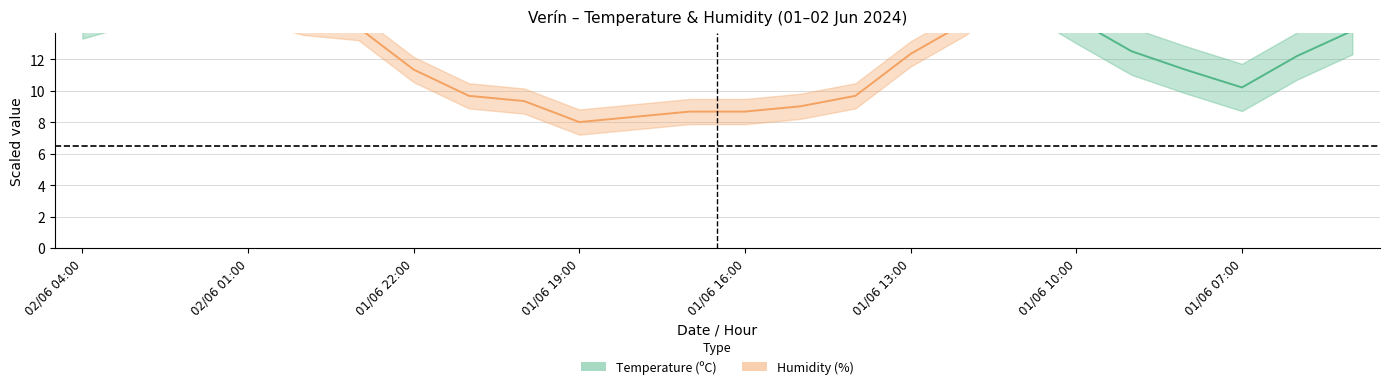

What is the difference between the Humidity (%) values at 01/06 23:00 and 01/06 14:00?

4.3